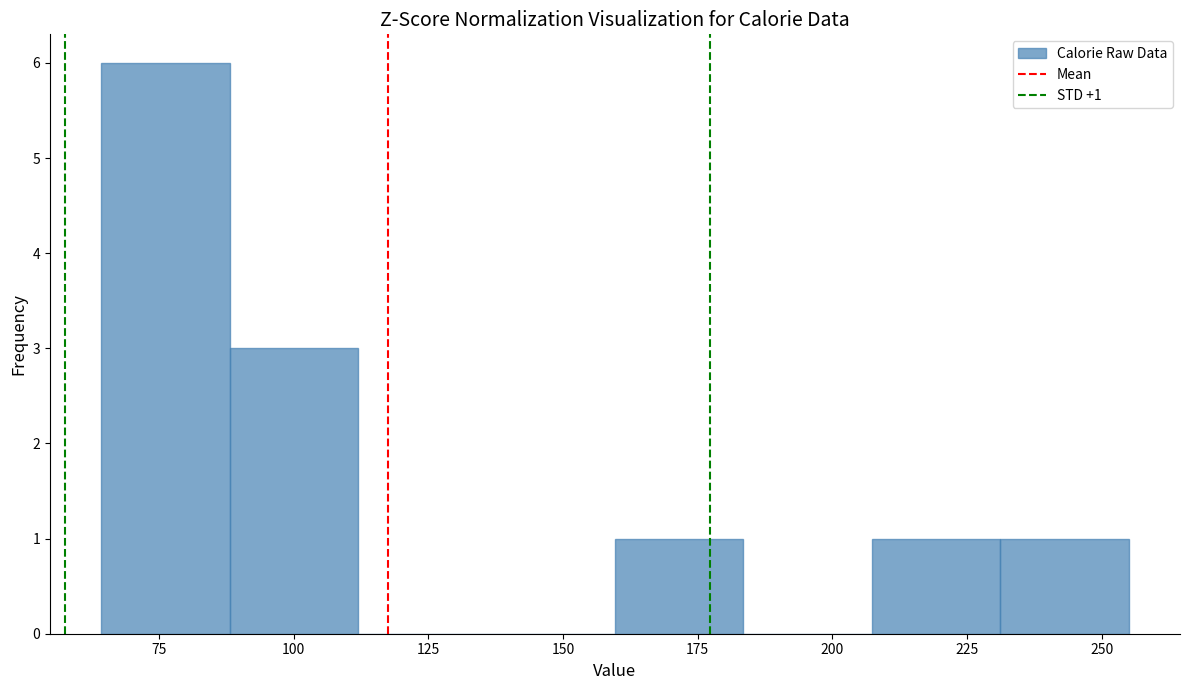

Which range on the x-axis has the tallest bar?

65 to 90